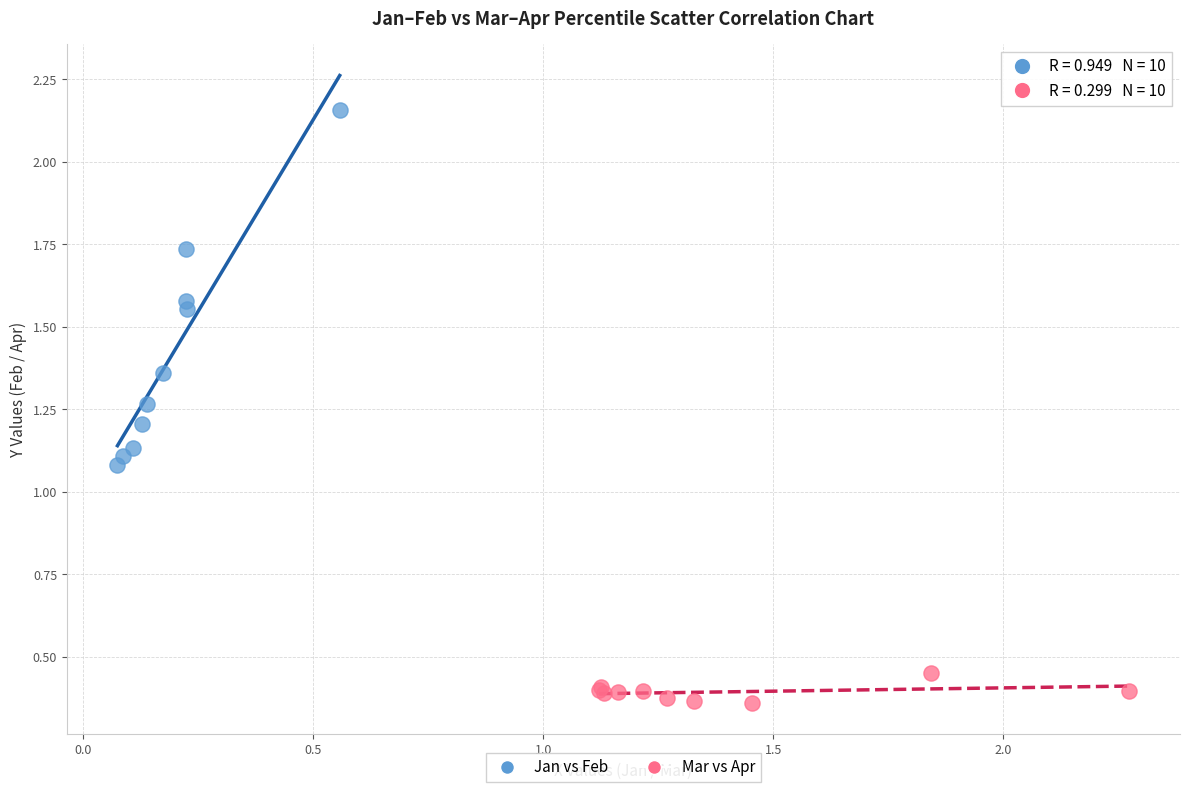

Which series reaches the maximum Y coordinate?

Jan vs Feb